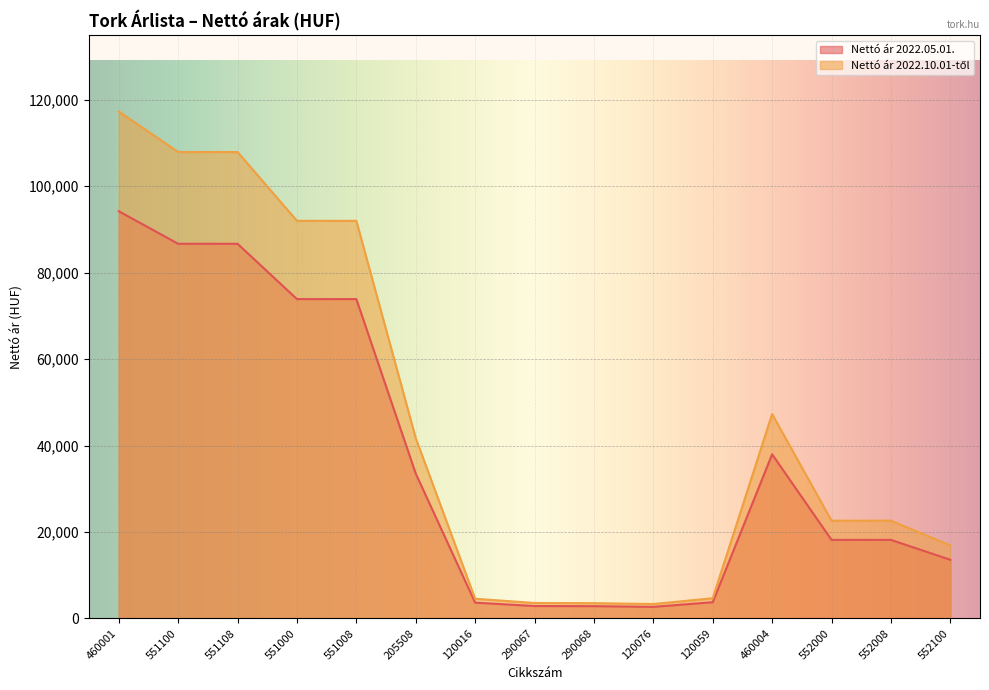

True or false: Nettó ár 2022.10.01-től and Nettó ár 2022.05.01. intersect in this chart.

False